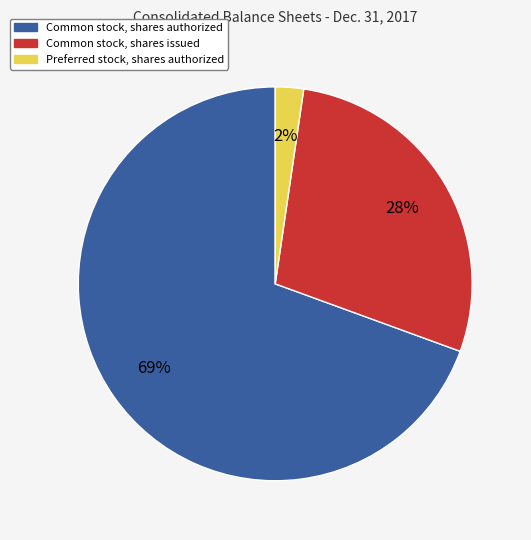

The Common stock, shares authorized slice represents 69% of the pie. True or false?

True